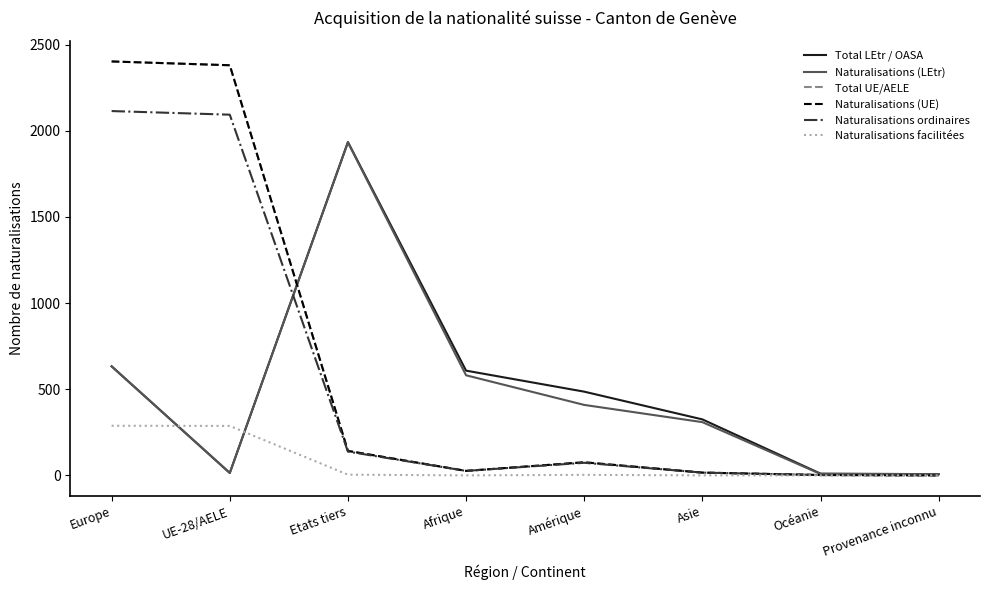

What is the total value across all series at Amérique?

1123